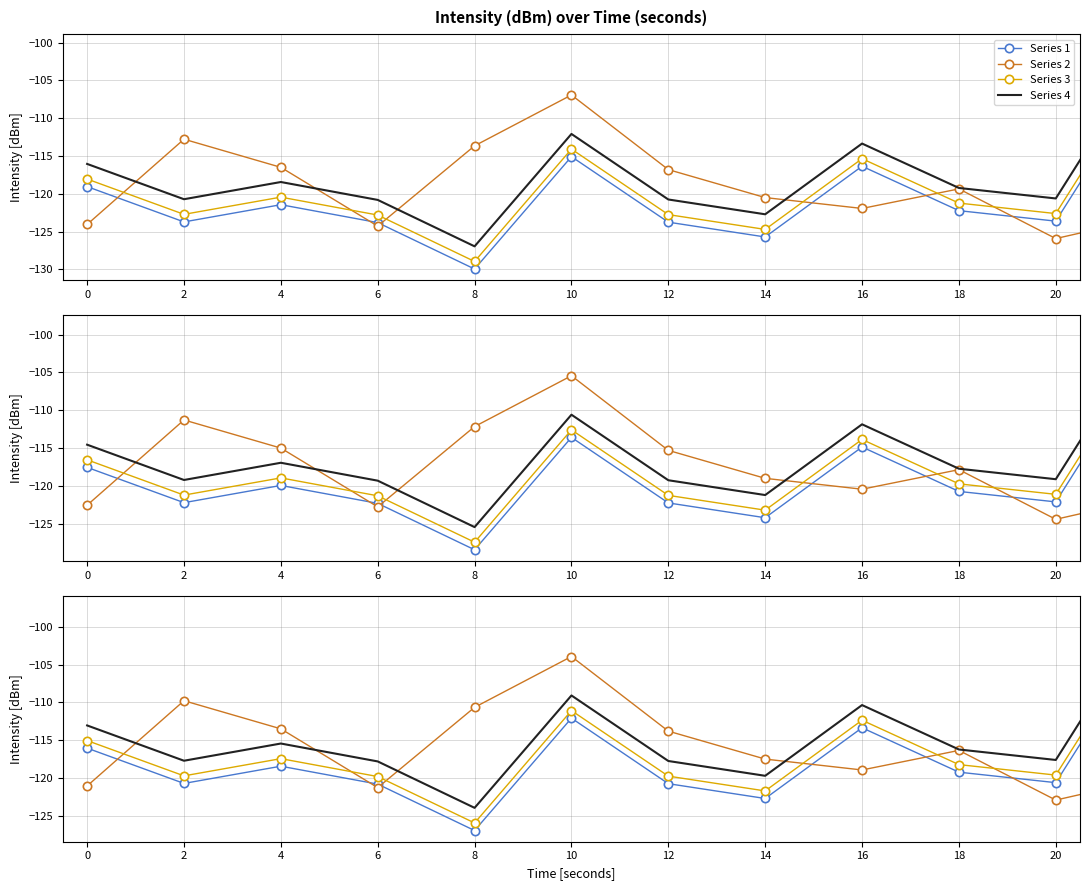

True or false: Min Intensity (dBm) has more than 2 interior local peaks.

True